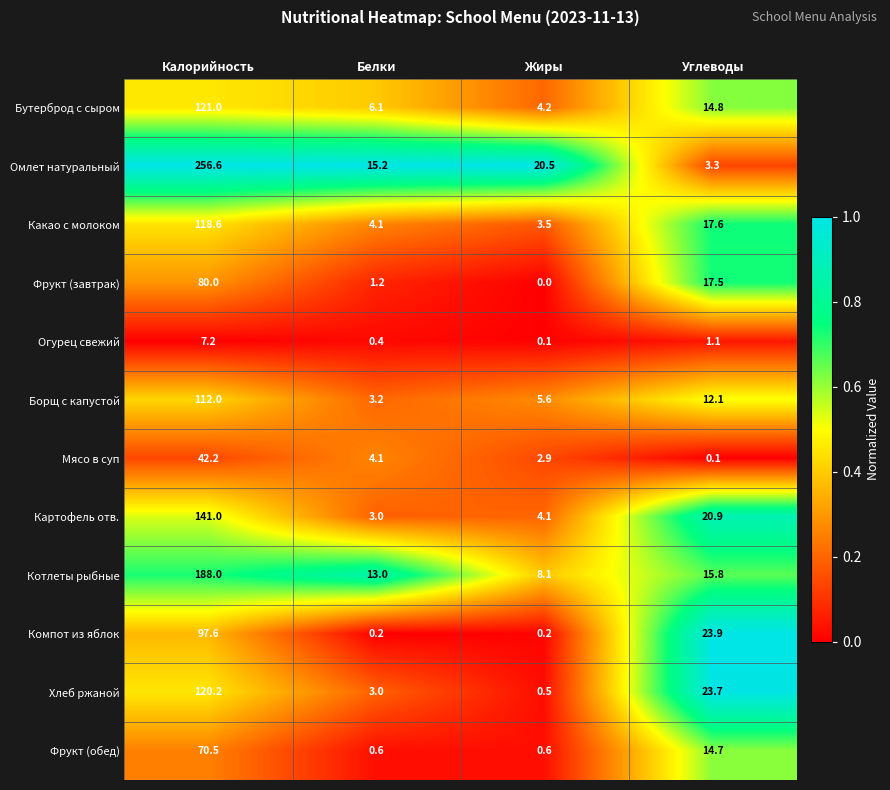

List the series in order of their peak value, highest first.

Омлет натуральный, Котлеты рыбные, Картофель отв., Бутерброд с сыром, Хлеб ржаной, Какао с молоком, Борщ с капустой, Компот из яблок, Фрукт (завтрак), Фрукт (обед), Мясо в суп, Огурец свежий